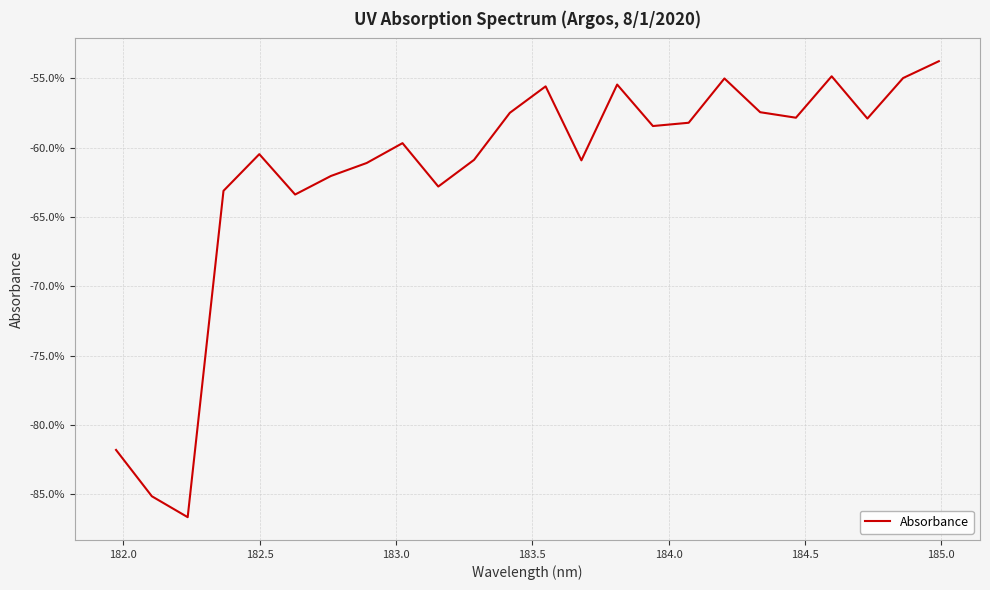

What is the greatest value displayed?

-53.8